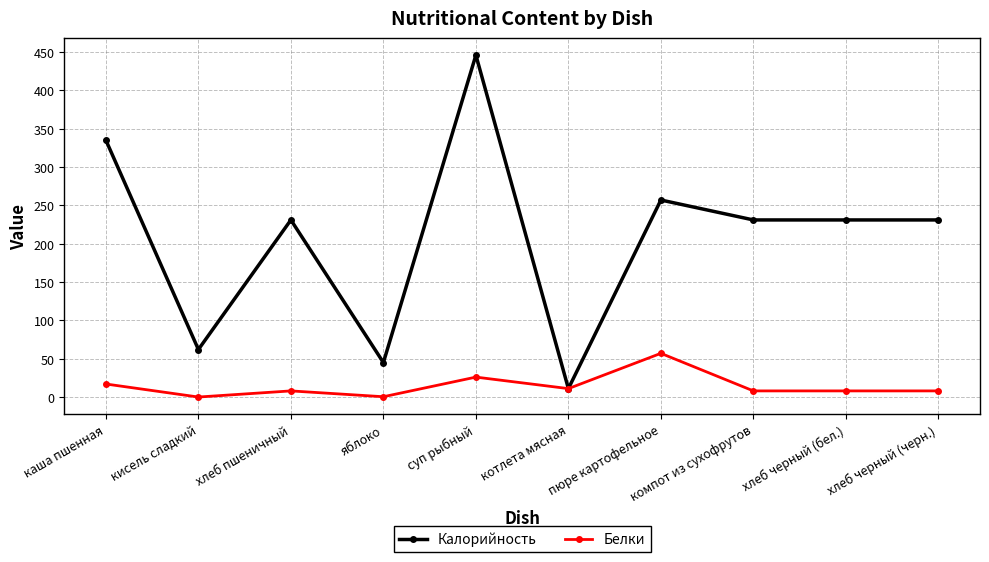

Which series has the largest range (max minus min)?

Калорийность